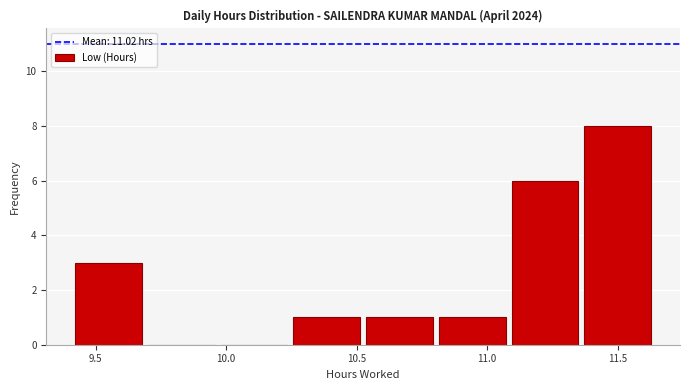

Which range on the x-axis has the tallest bar?

11.35 to 11.65